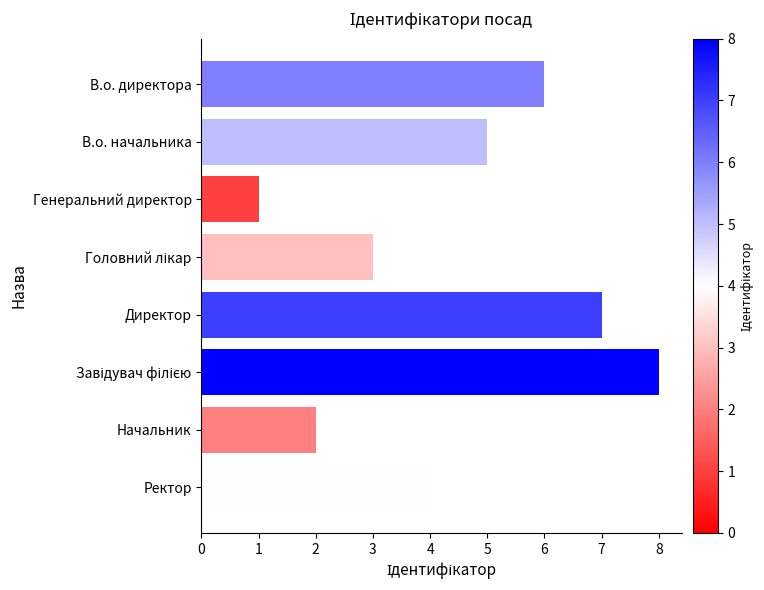

At which category does the chart reach its minimum across all series?

Генеральний директор